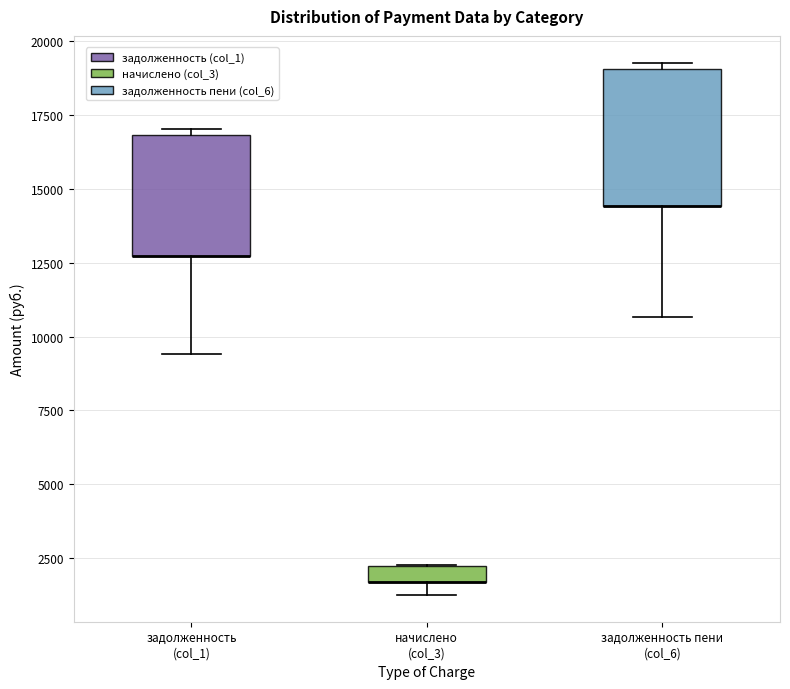

Where is the lower edge of the box for задолженность (col_1) on the y-axis? The values are not printed on the chart, so give them approximately, as read against the axis.

12500